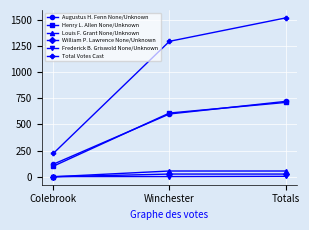

At how many categories does at least one series exceed 51?

3